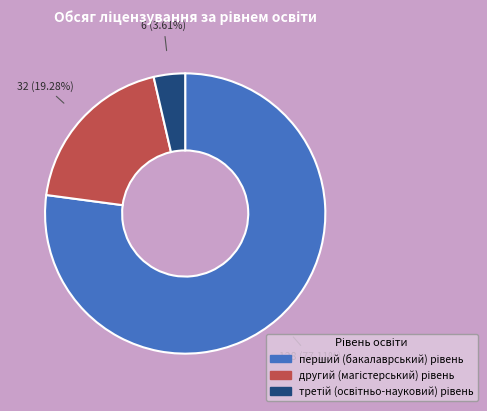

Is there a majority slice in this chart?

Yes